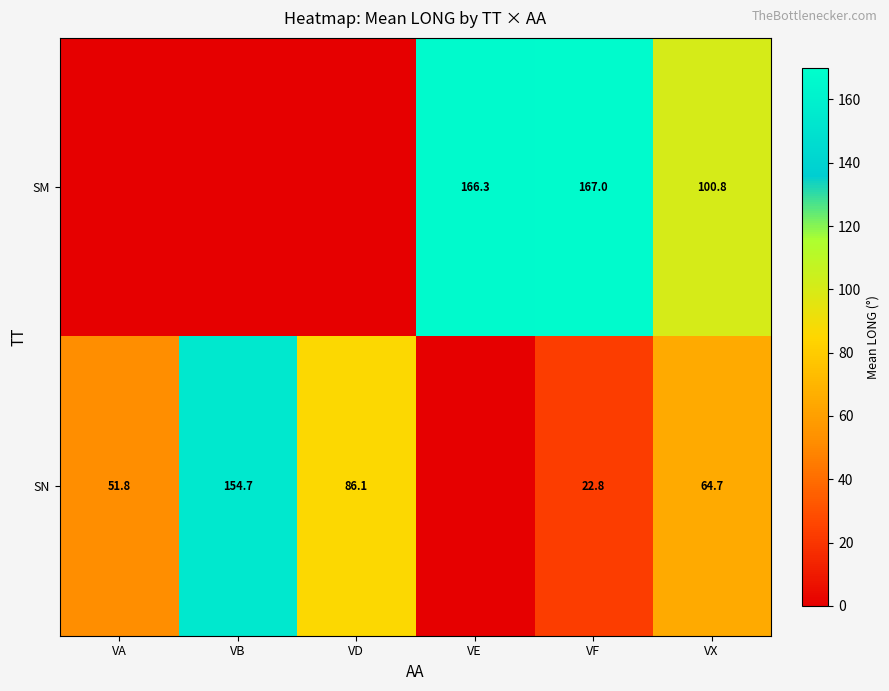

What is the difference between the SN values at VA and VB?

102.9